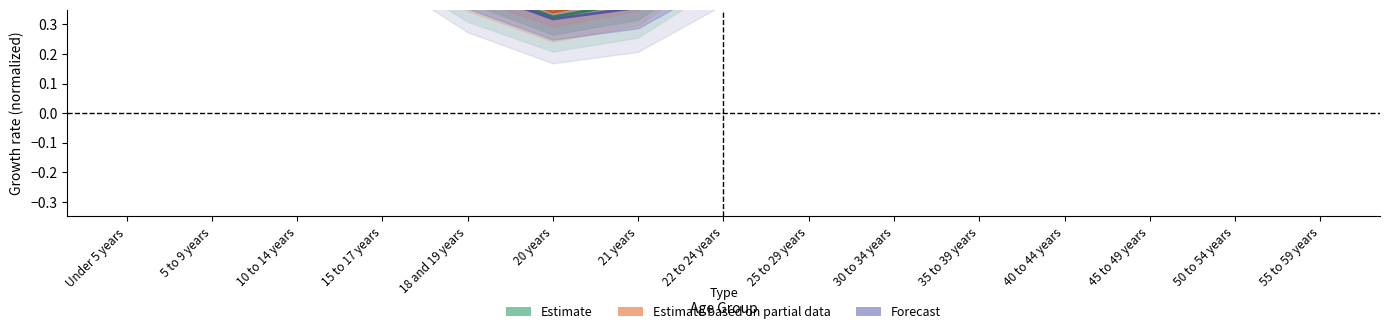

How many categories are shown in the chart?

15